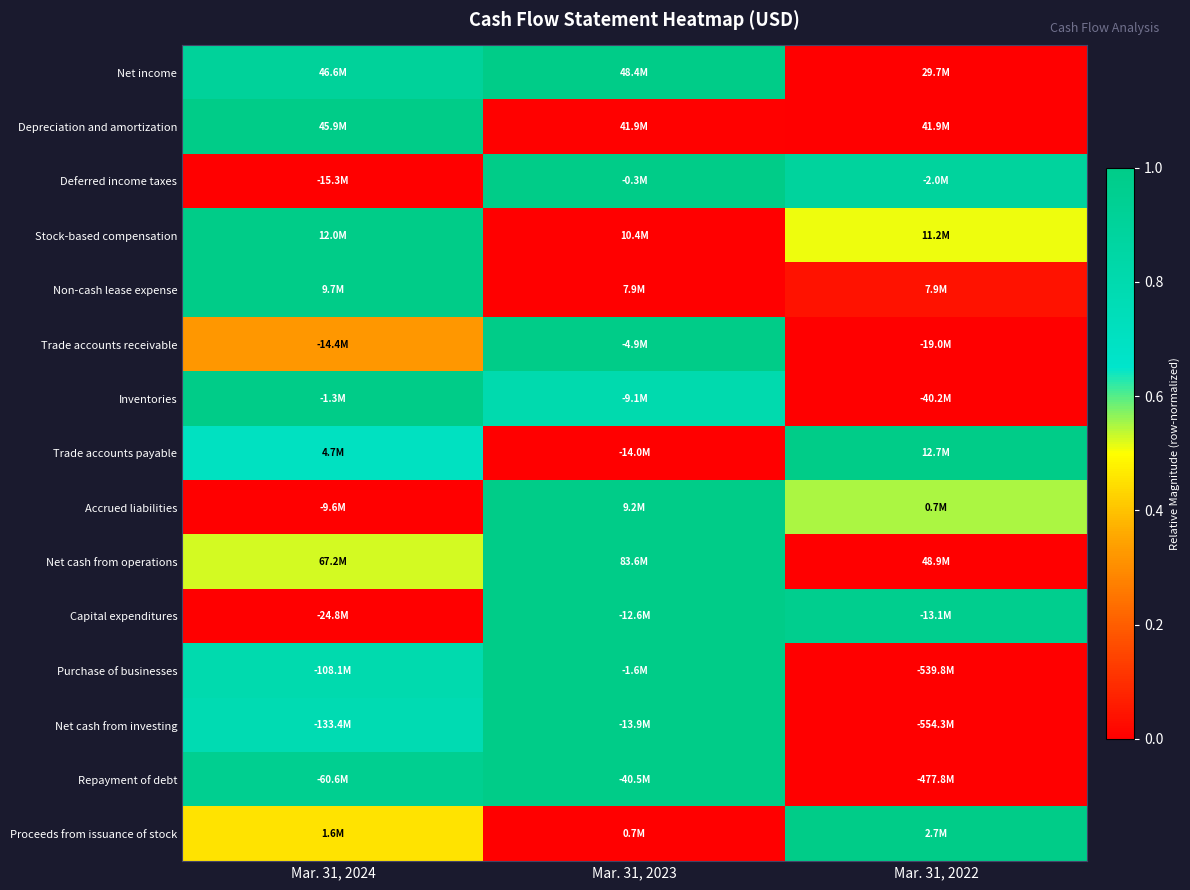

How many distinct data groups are displayed?

15